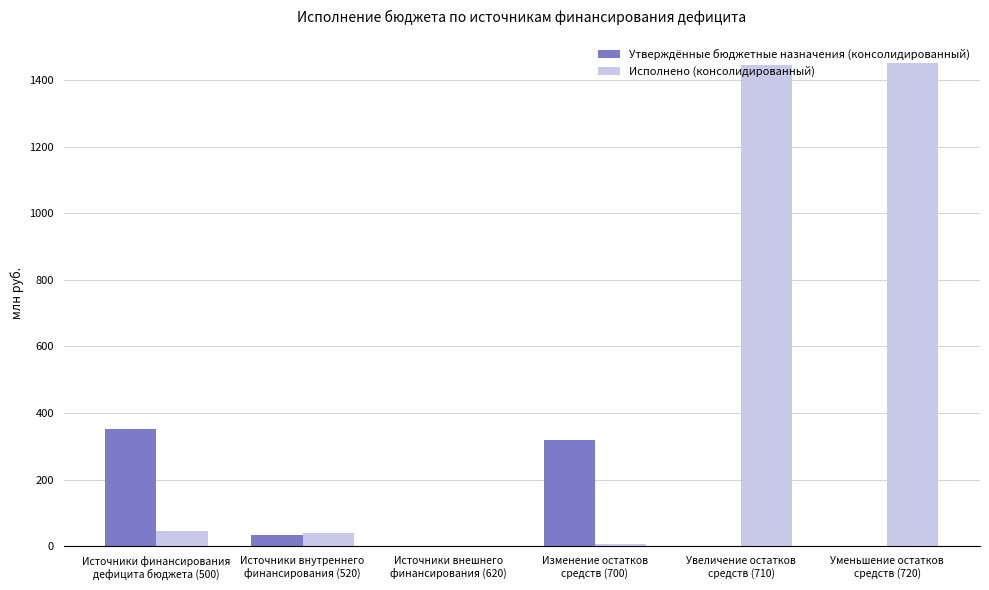

What is the maximum value shown in the chart?

1451.6